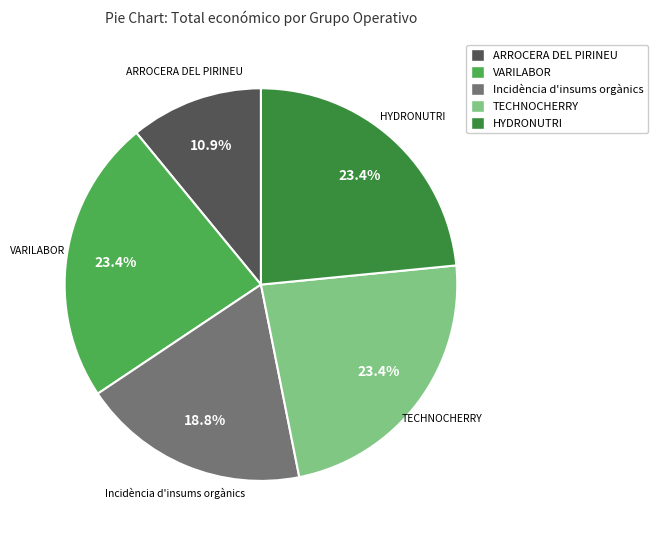

To the nearest percent, what is the combined percentage of HYDRONUTRI and Incidència d'insums orgànics?

42%